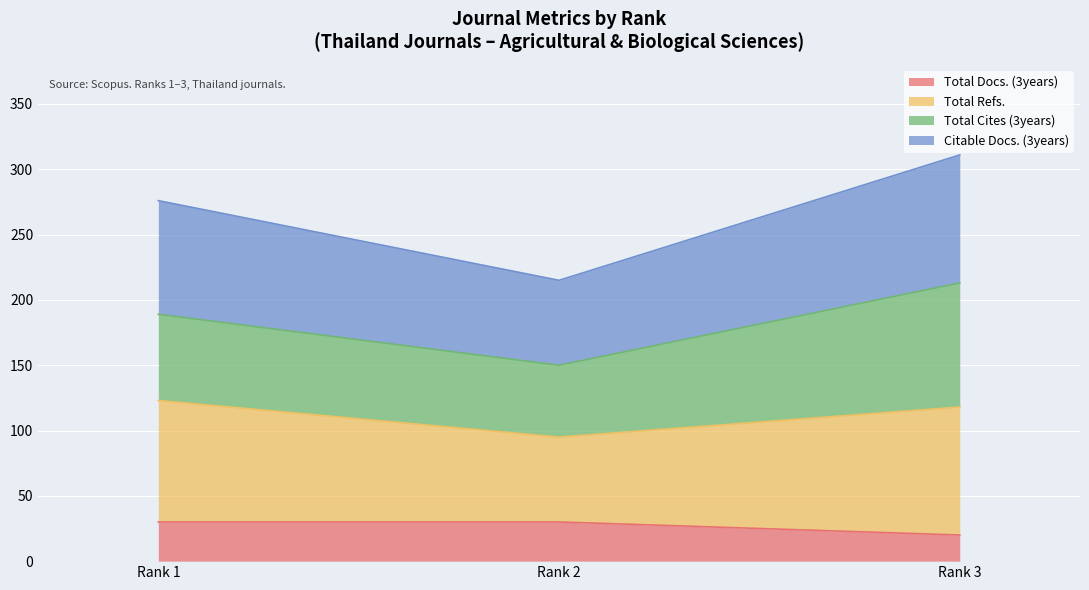

What is the sum of all Total Docs. (3years) values?

80